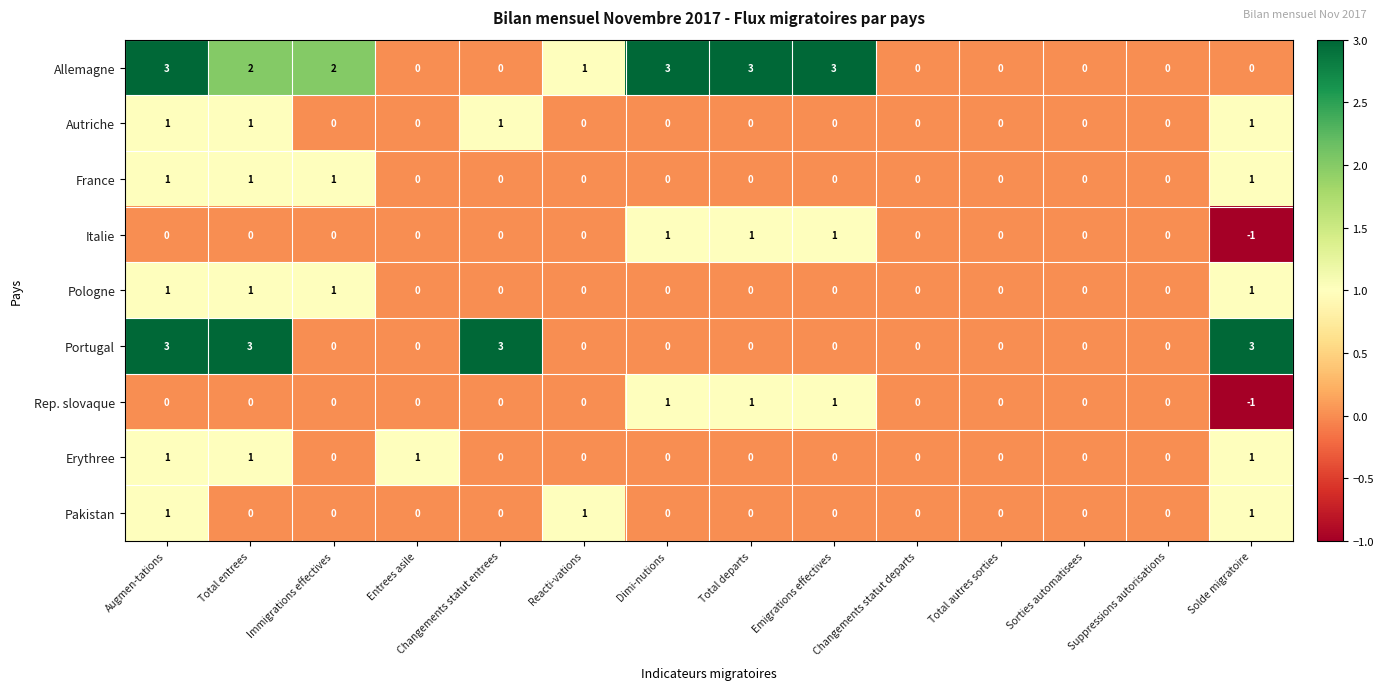

Is the value of Pologne at Solde migratoire greater than the value of Erythree at Dimi-nutions?

Yes